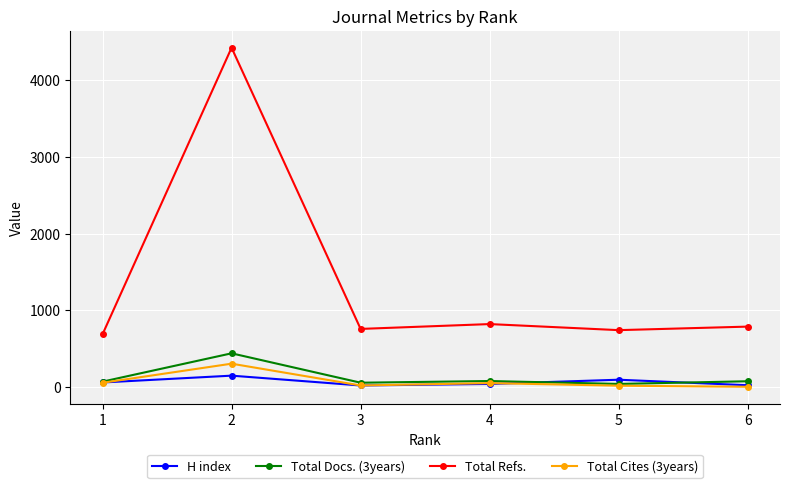

What is the sum of all Total Docs. (3years) values?

770